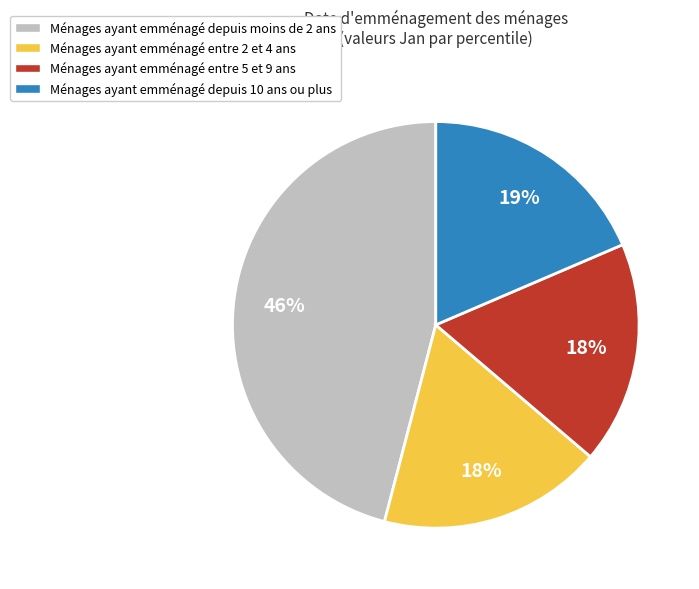

Is there a majority slice in this chart?

No